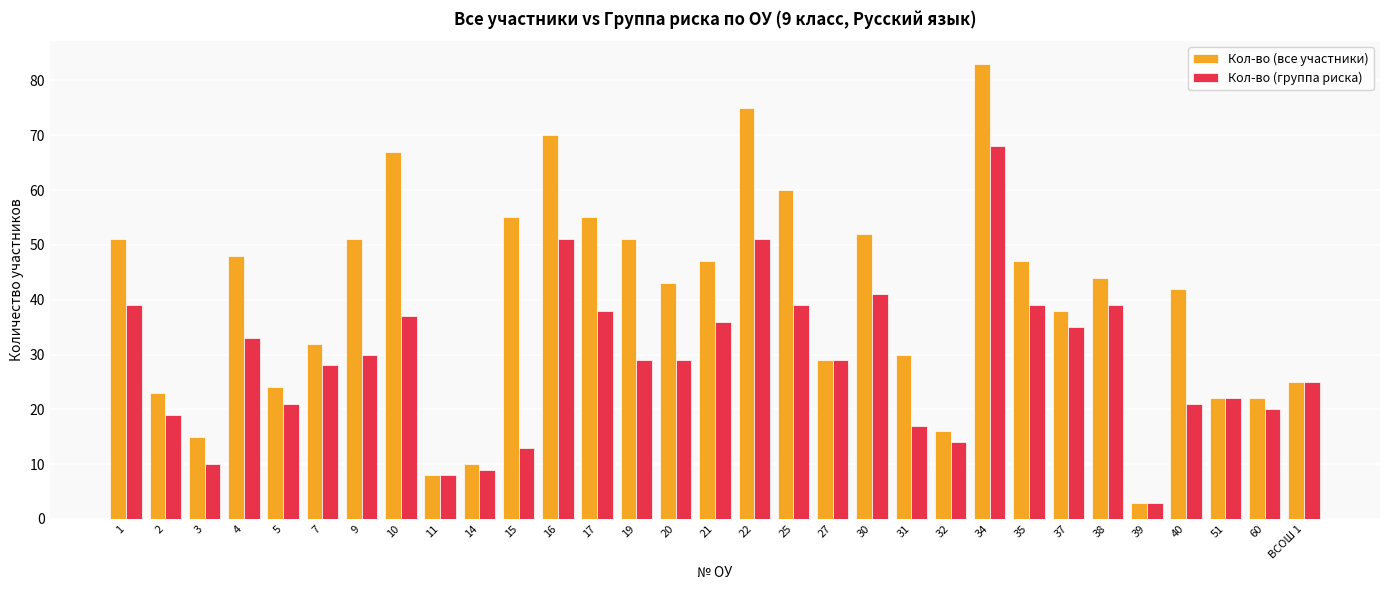

What is the sum of the Кол-во (все участники) values at 10 and 34?

150